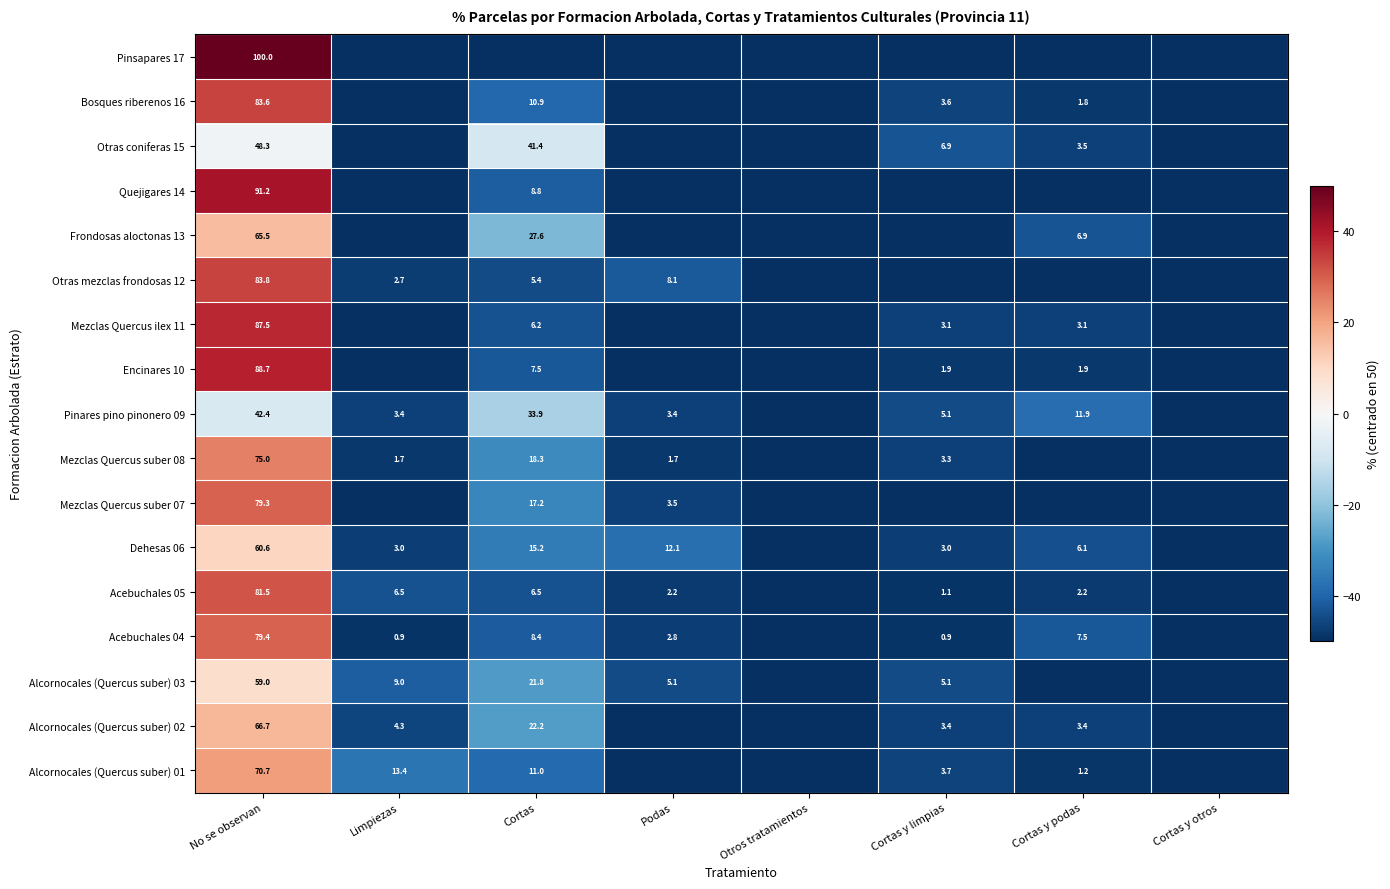

Is it true that Encinares 10 equals 88.7 at No se observan?

True